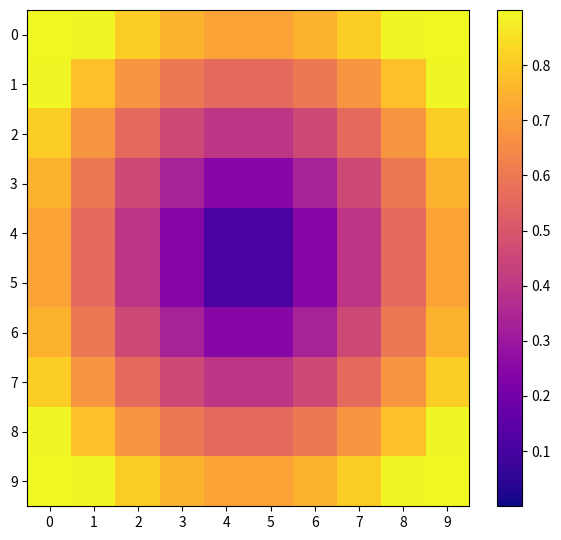

What is the maximum value shown in the chart?

1.0